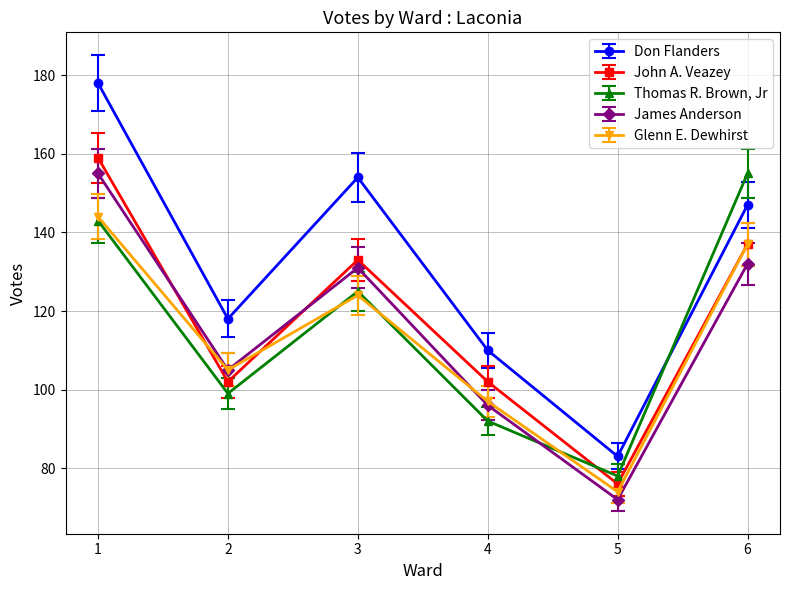

At which category is the sum across all series the highest?

1